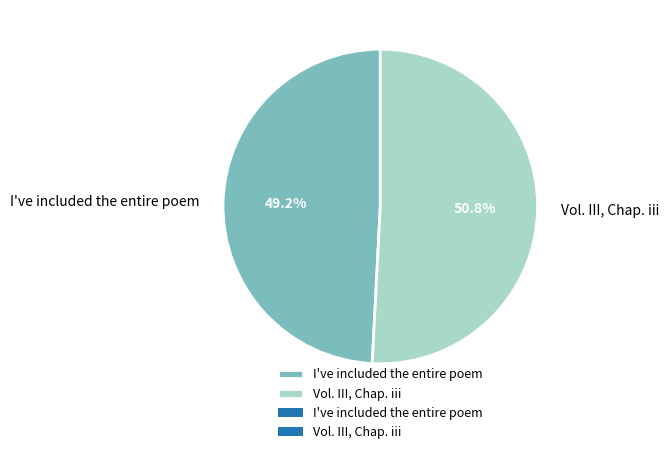

What percentage is NOT represented by I've included the entire poem?

50.8%